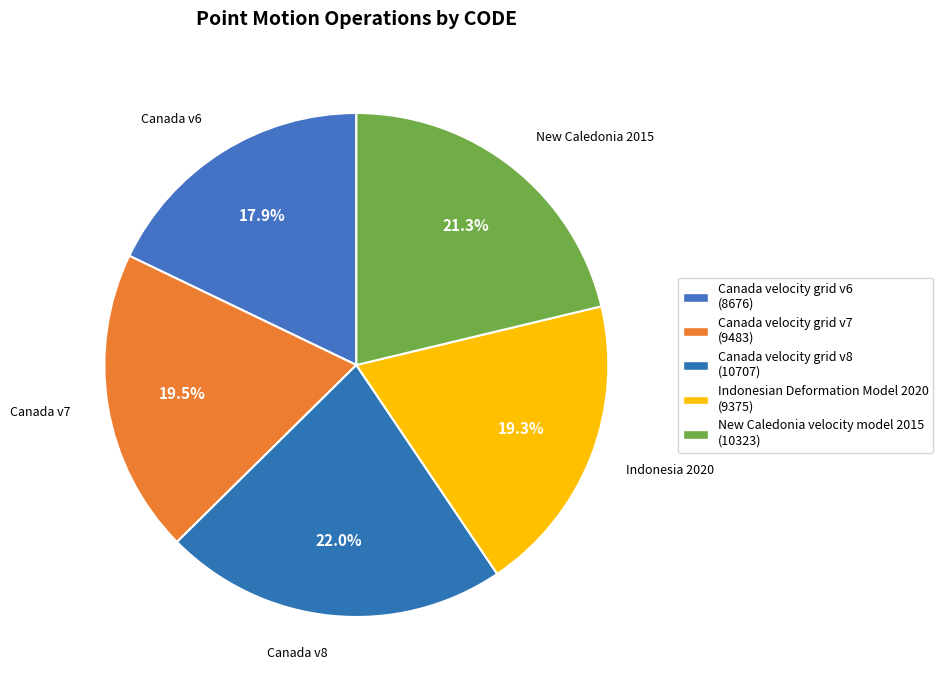

Count the number of slices in the pie.

5